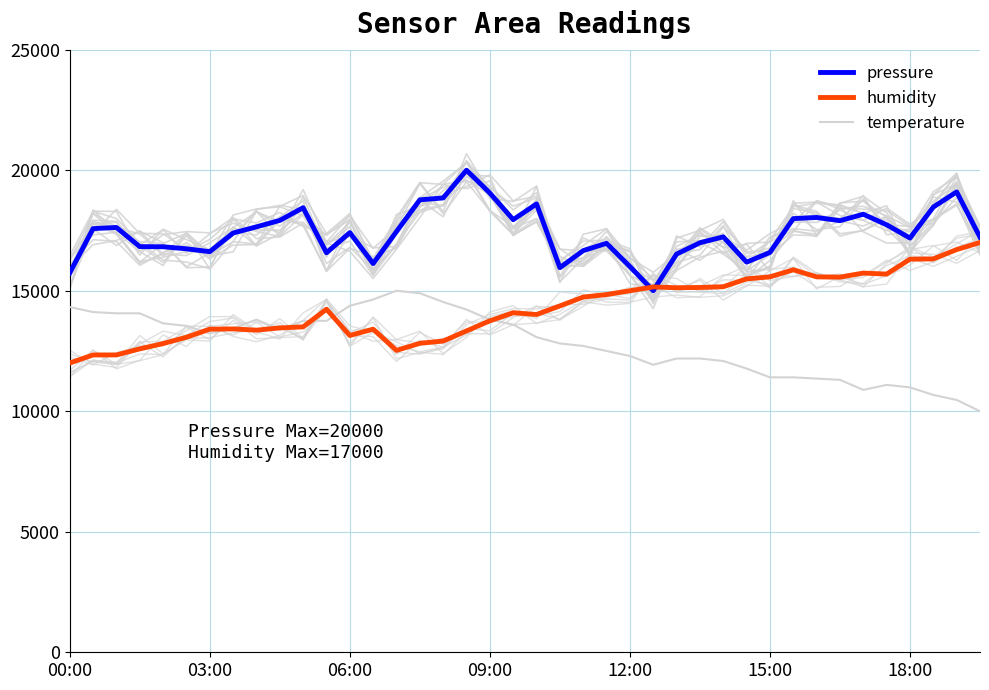

Does the chart have visible grid lines?

Yes